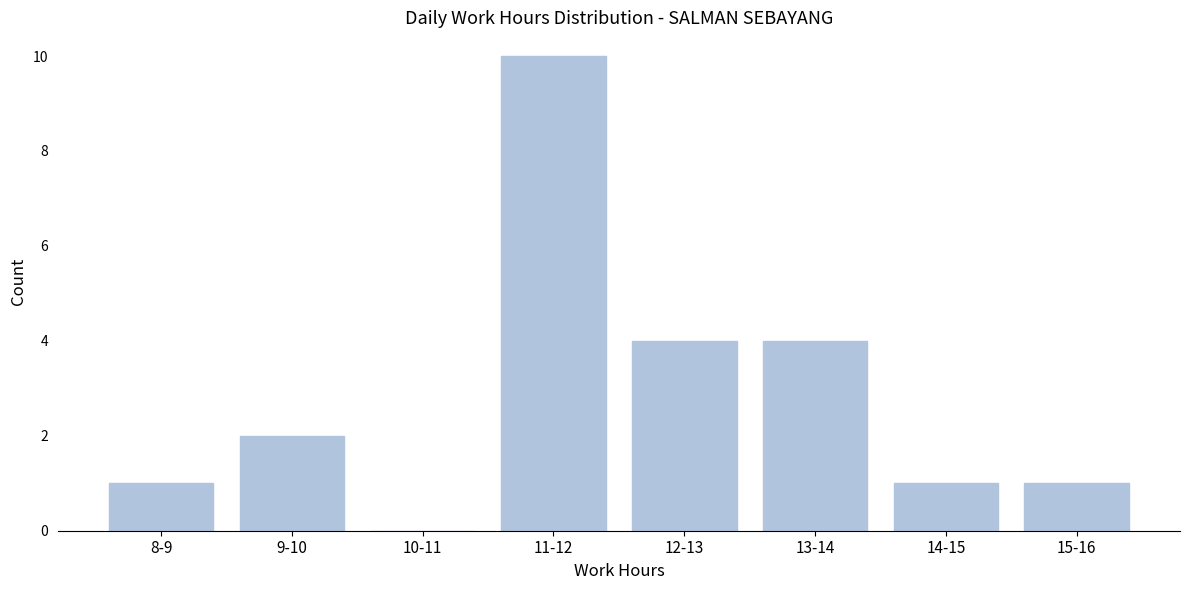

Reading left to right, list all the values displayed in this chart.

8-9=1	9-10=2	10-11=0	11-12=10	12-13=4	13-14=4	14-15=1	15-16=1